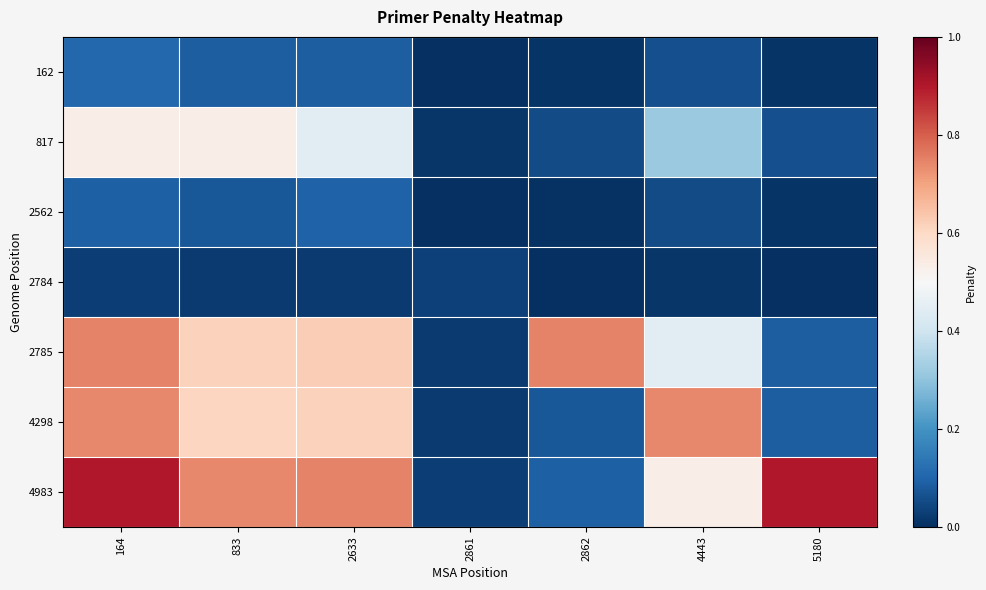

How many distinct data groups are displayed?

7